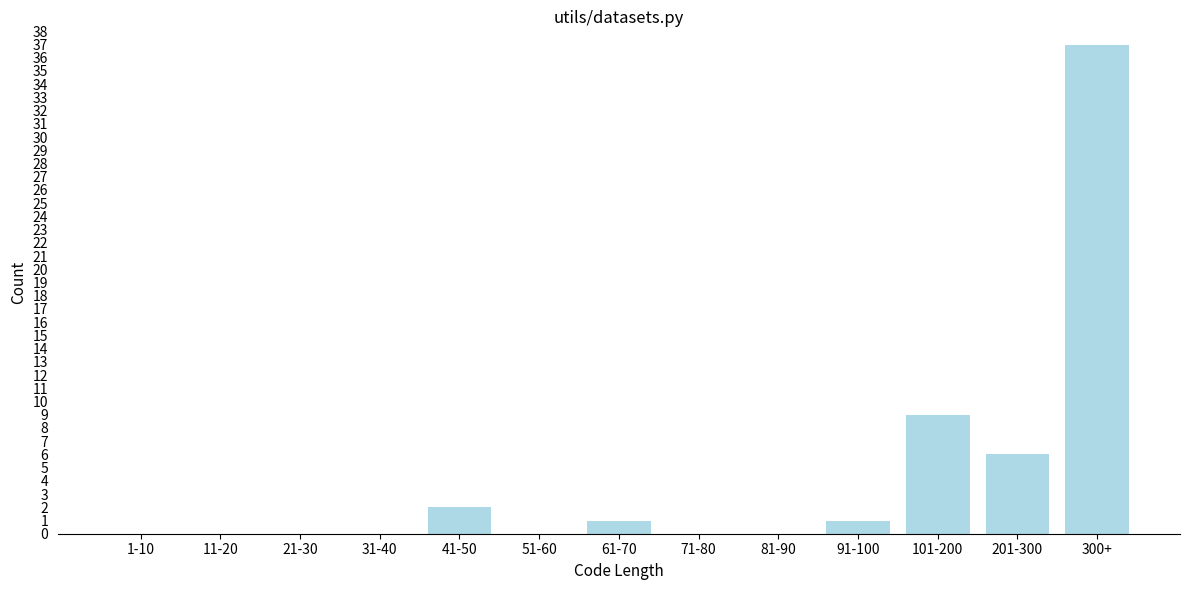

Reading left to right, extract all data points from this chart.

1-10=0	11-20=0	21-30=0	31-40=0	41-50=2	51-60=0	61-70=1	71-80=0	81-90=0	91-100=1	101-200=9	201-300=6	300+=37